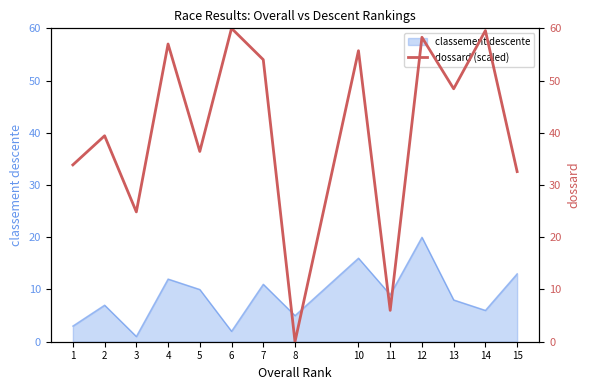

How many values are above zero?

13